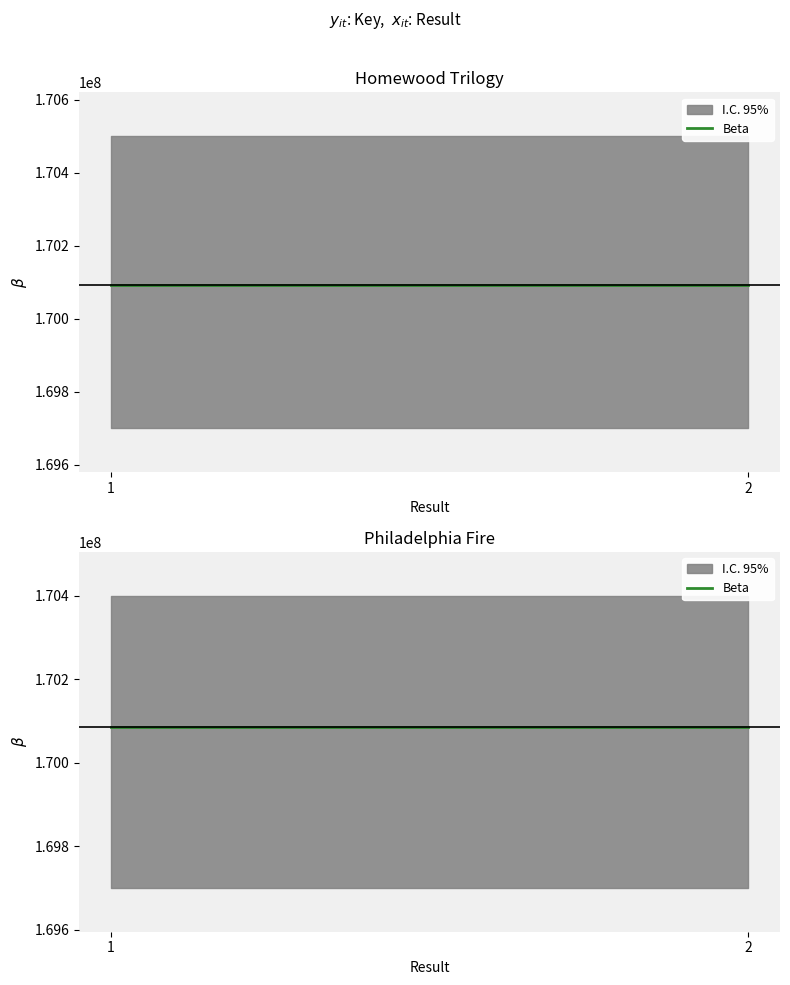

Count the number of data series in this chart.

2